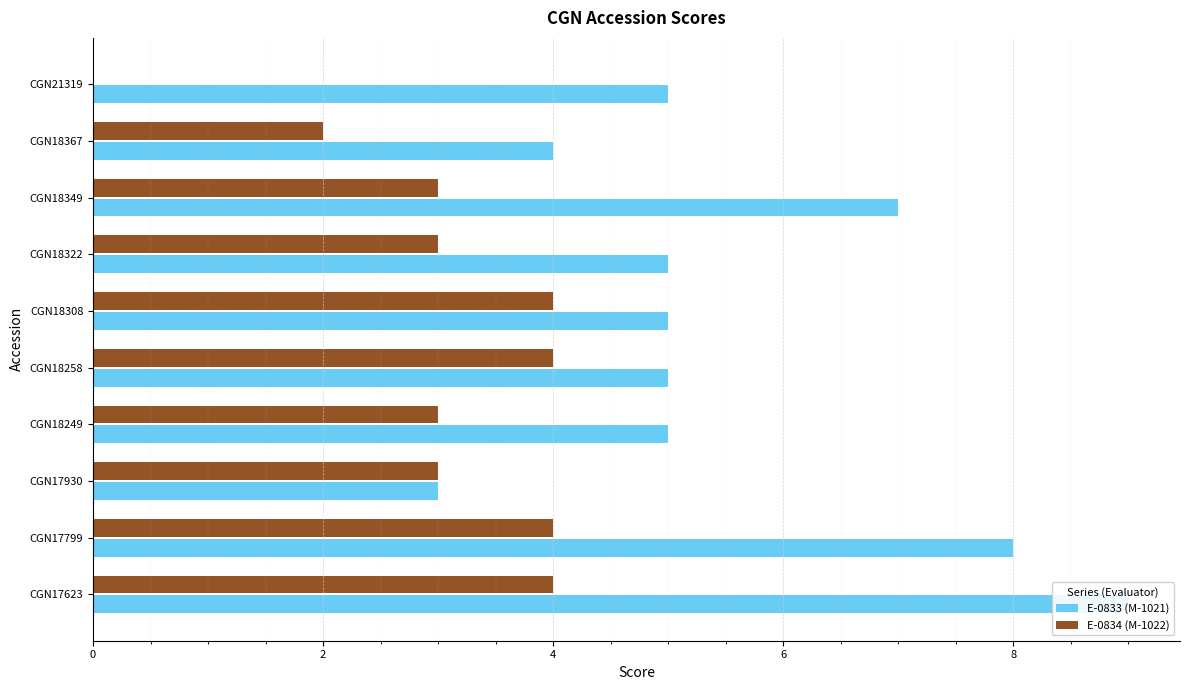

How many values in the E-0834 (M-1022) series are below 3?

2